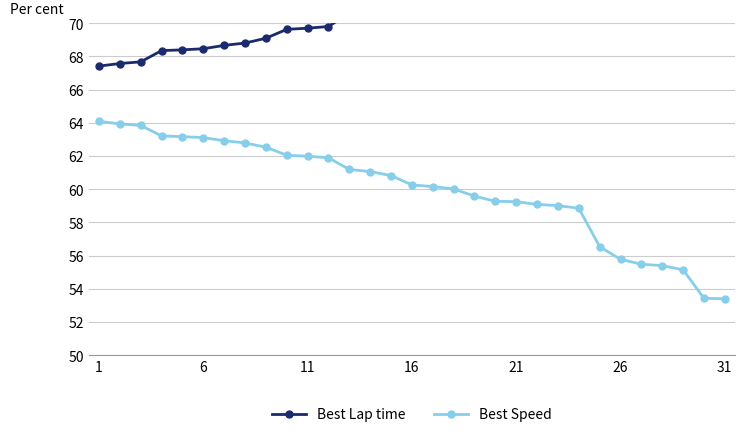

What are all the series names shown in the legend?

Best Lap time, Best Speed